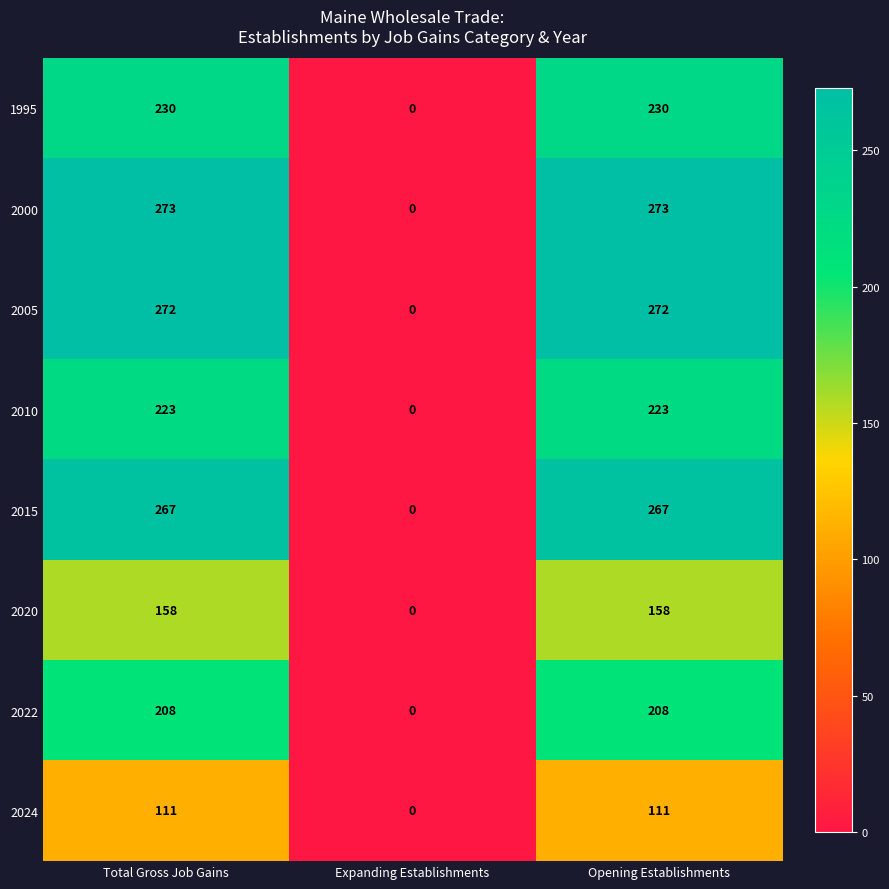

Is it true that 2010 equals 0 at Expanding Establishments?

True